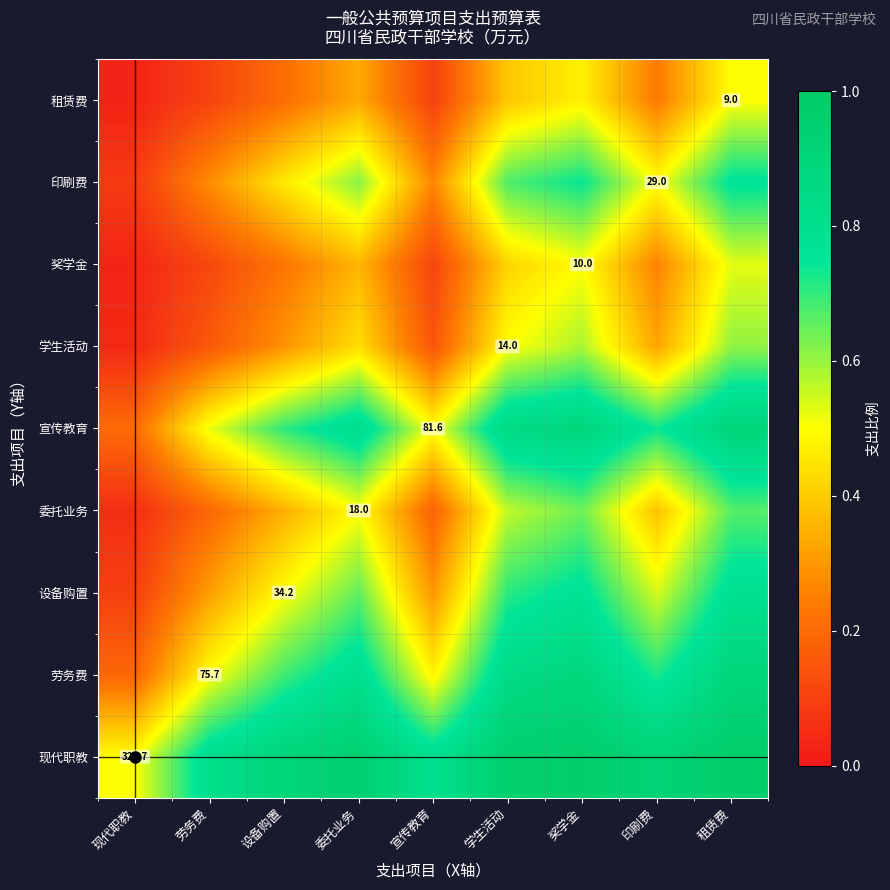

What is the total value across all series at 委托业务?

5.5